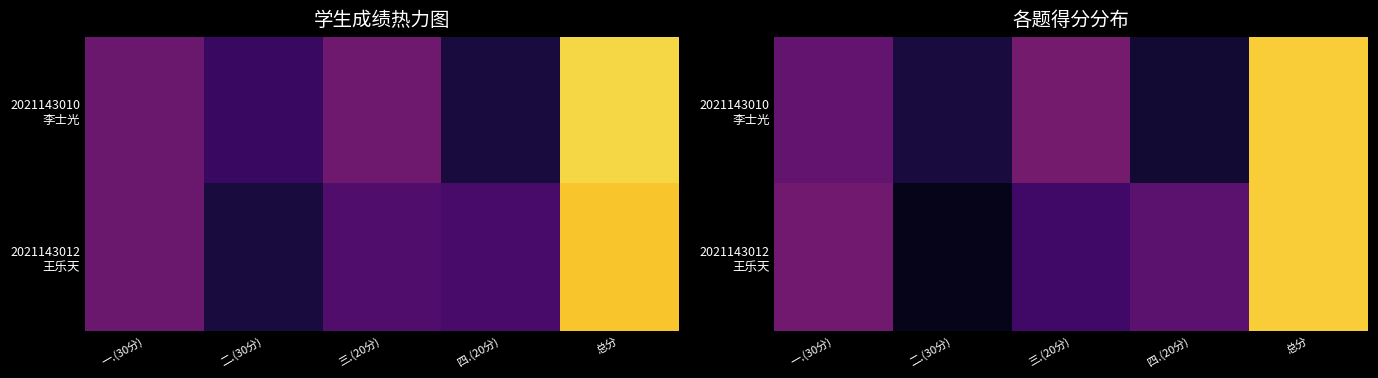

Is it true that 2021143012 王乐天 equals 19.6 at 总分?

False